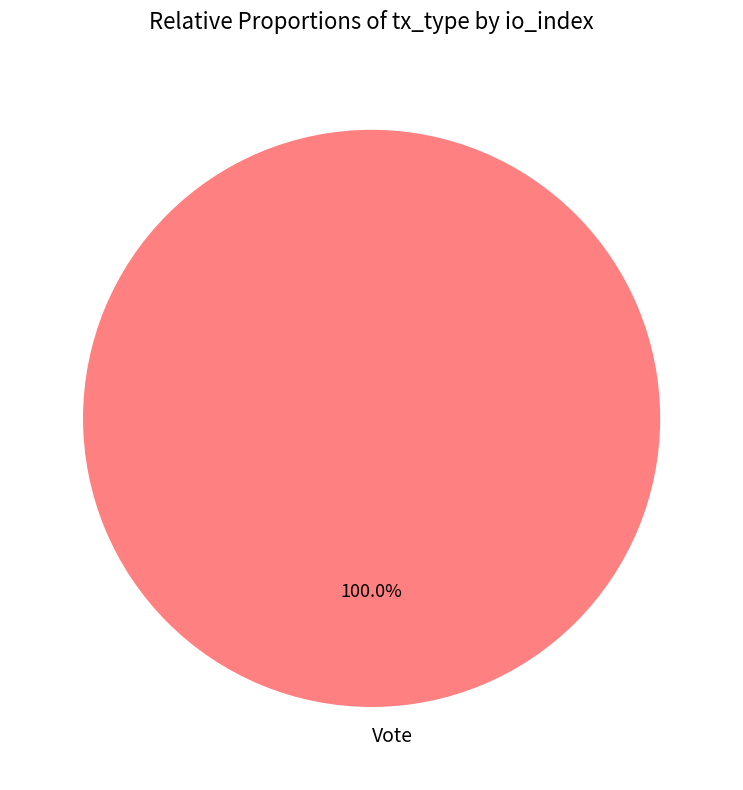

Is it true that Vote is 100% of the pie?

True